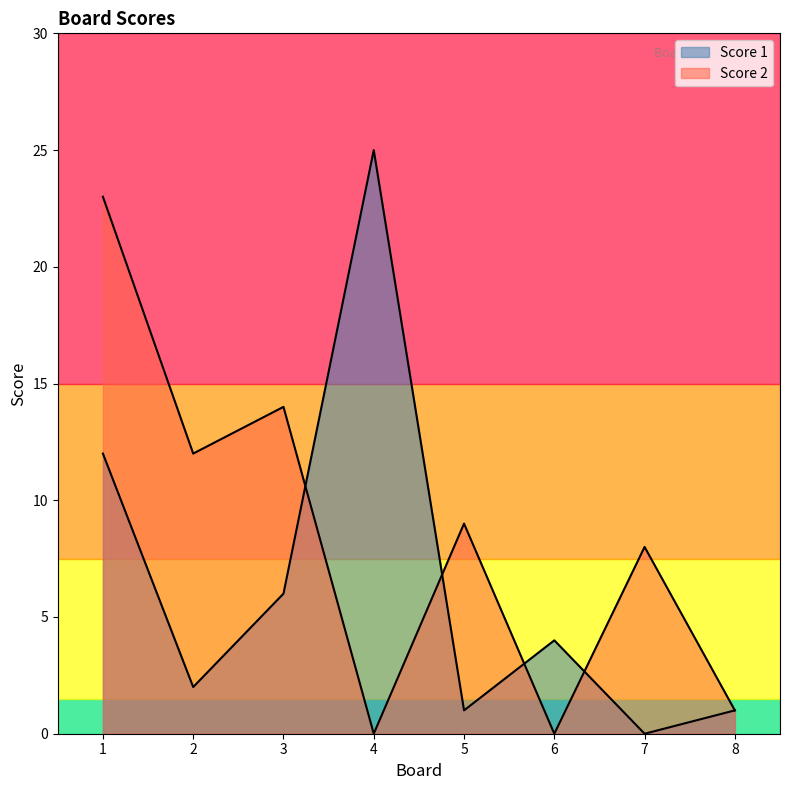

Rank the categories by Score 2 value from lowest to highest.

4, 6, 8, 7, 5, 2, 3, 1